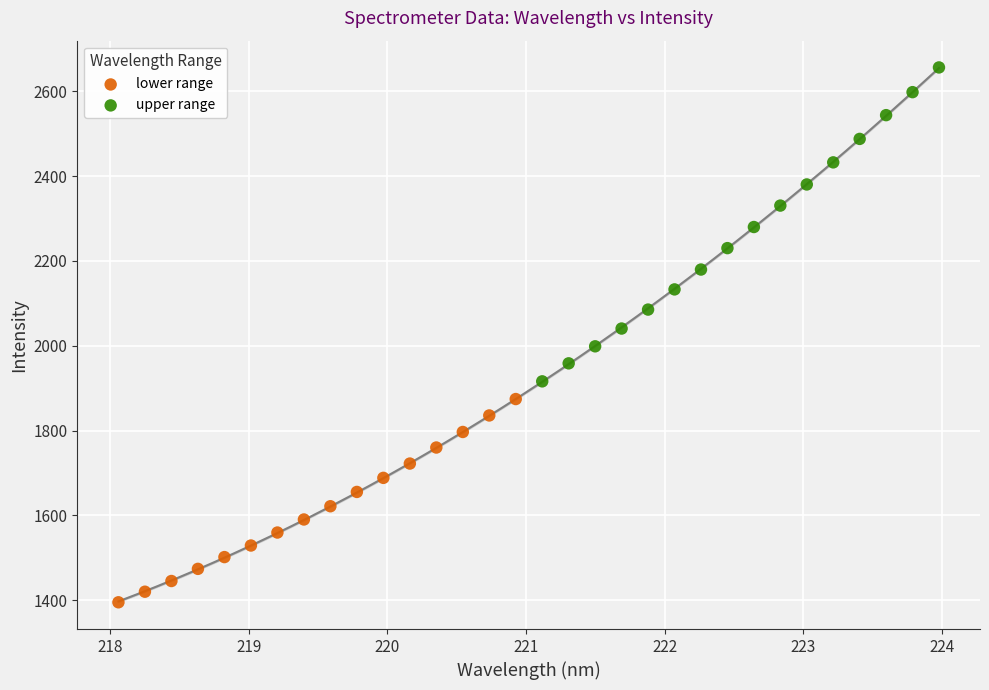

Which series reaches the minimum Y coordinate?

lower range